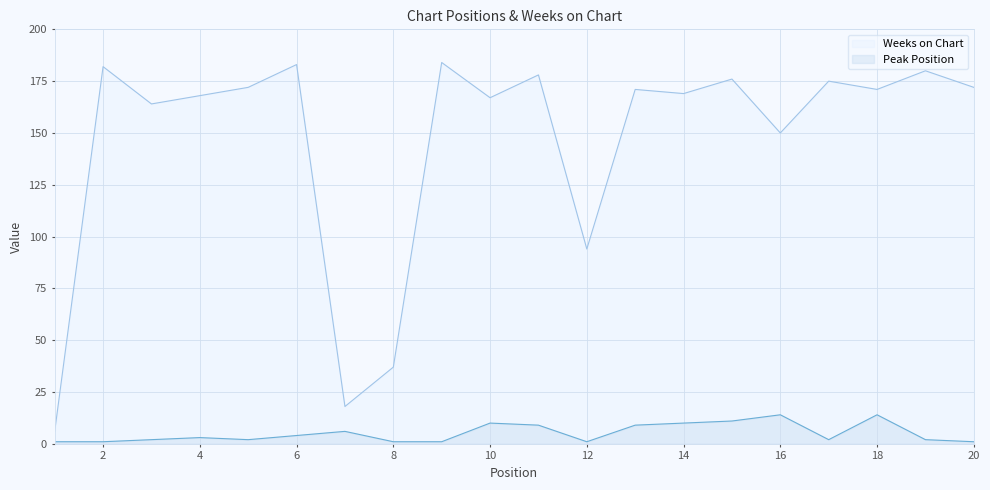

Rank the series at 14 from lowest to highest value.

Peak Position, Weeks on Chart